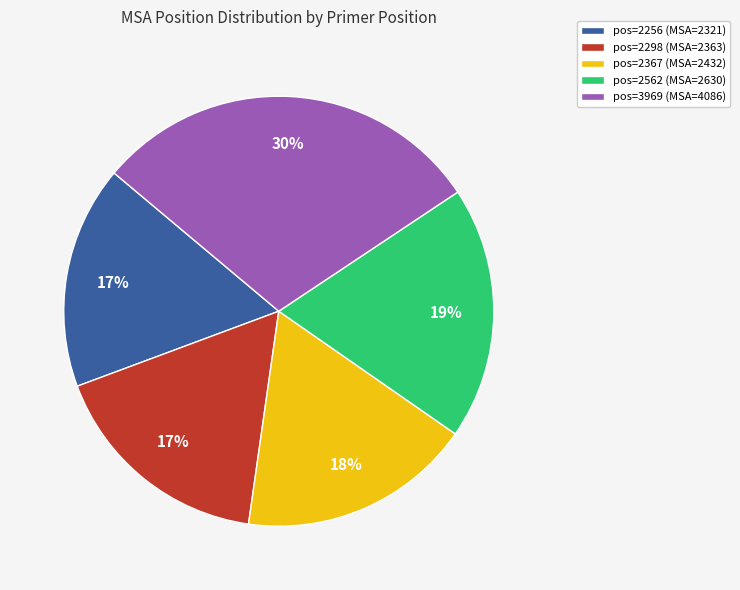

Which slice is the largest?

pos=3969 (MSA=4086)